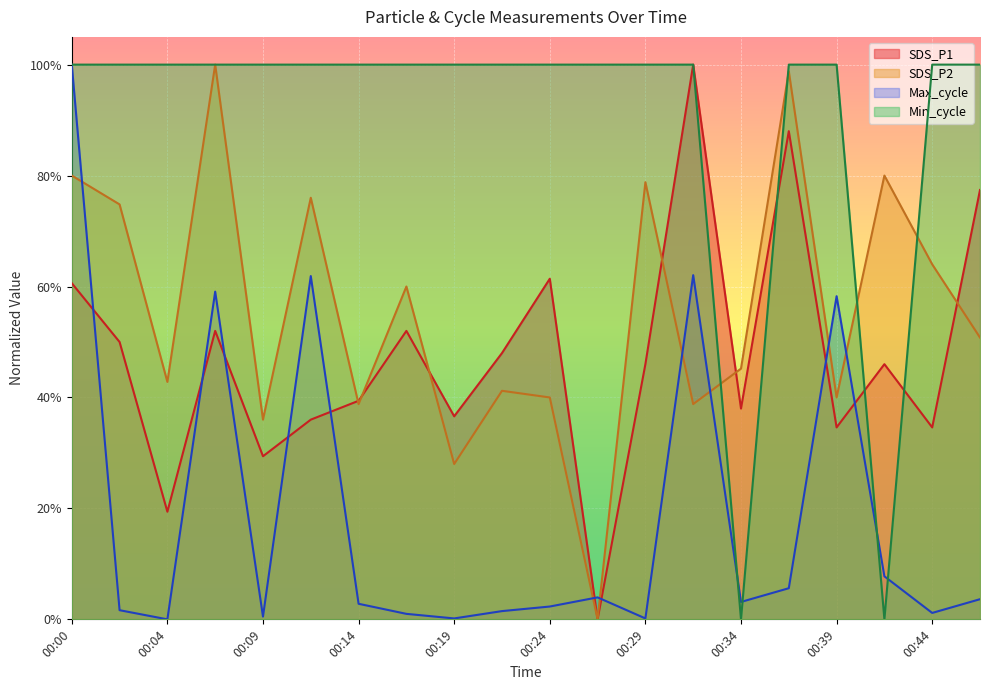

Read the SDS_P2 value at 00:19.

0.3